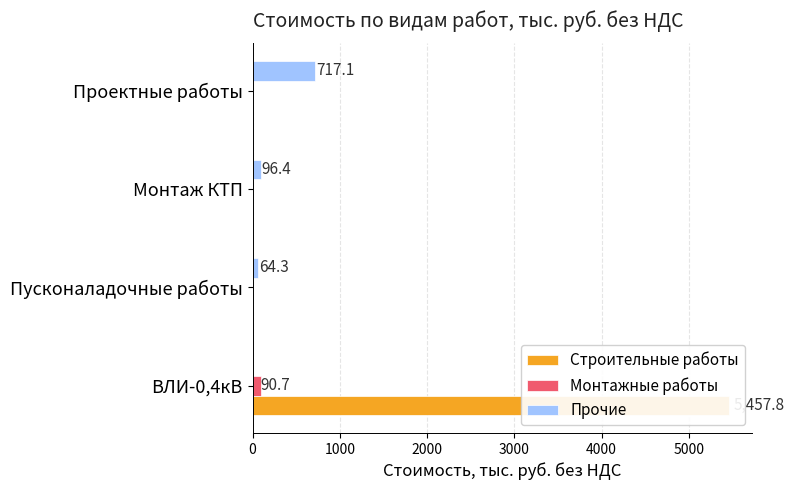

Is the value of Монтажные работы at Проектные работы greater than the value of Строительные работы at ВЛИ-0,4кВ?

No